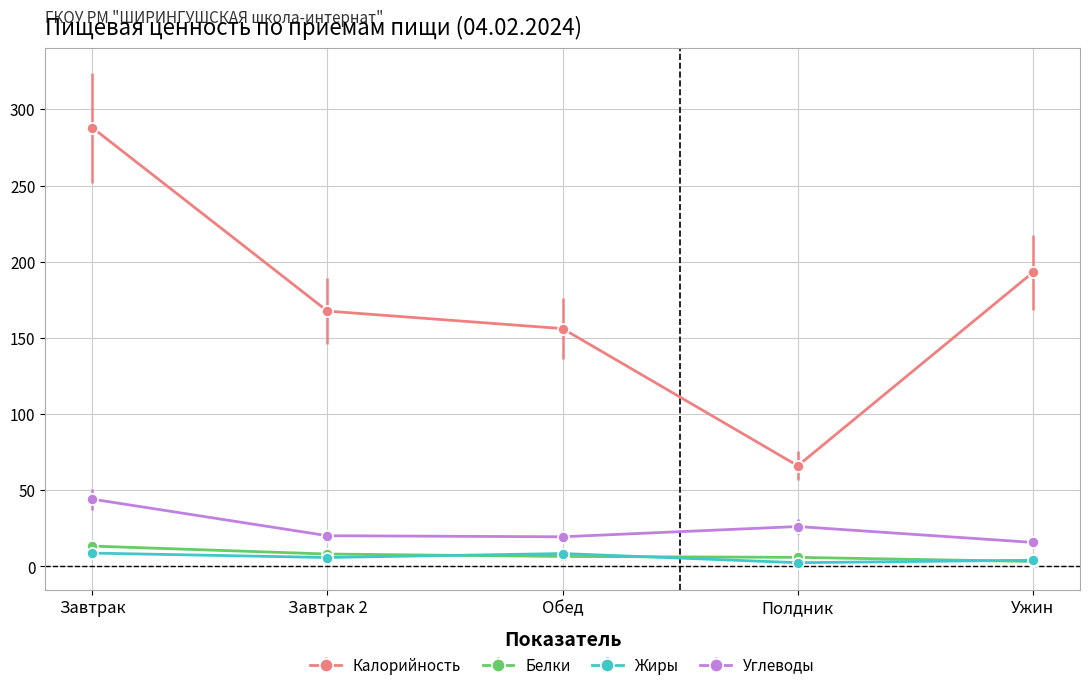

At how many categories does at least one series exceed 154?

4